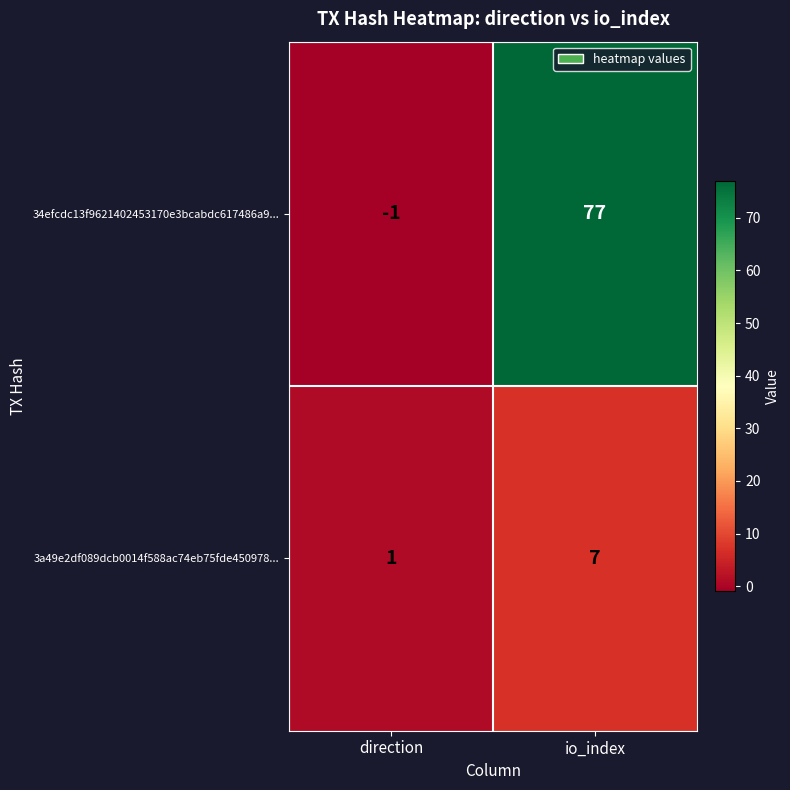

At how many categories does at least one series exceed 29?

1